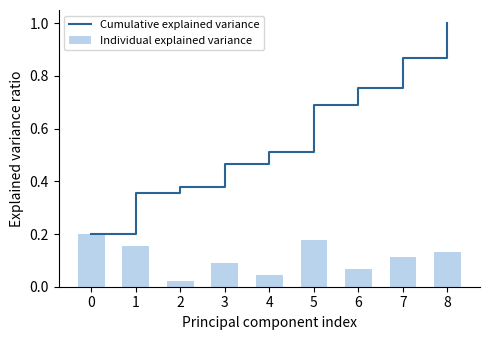

Which category has the highest value across all series?

8